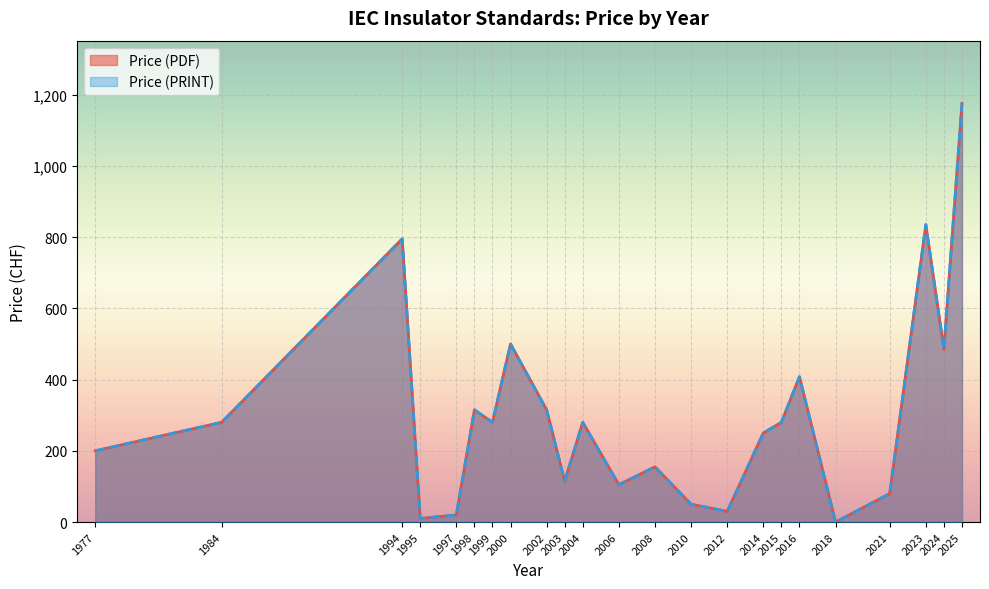

Does the chart display data point markers on the line(s)?

No